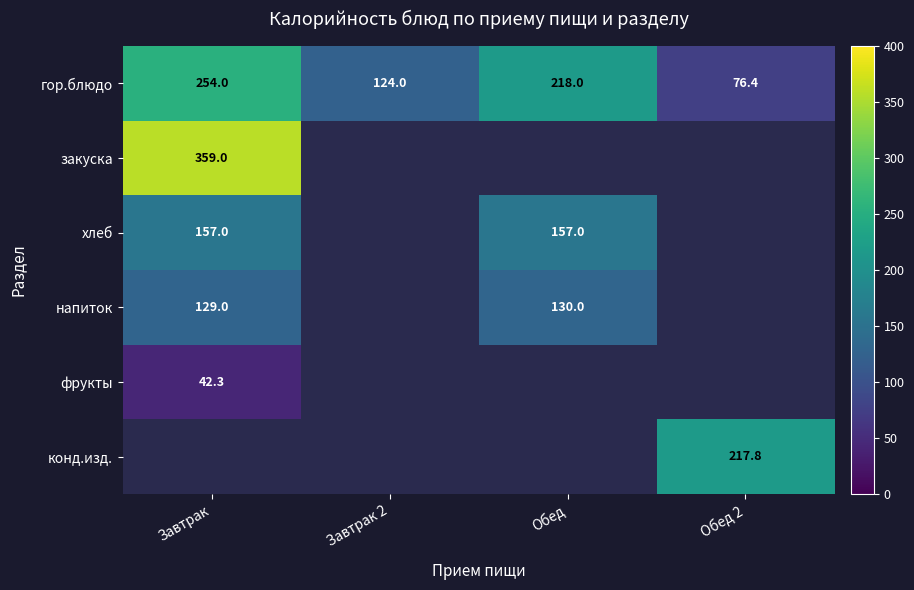

The гор.блюдо series shows 45.2 at Обед 2. True or false?

False